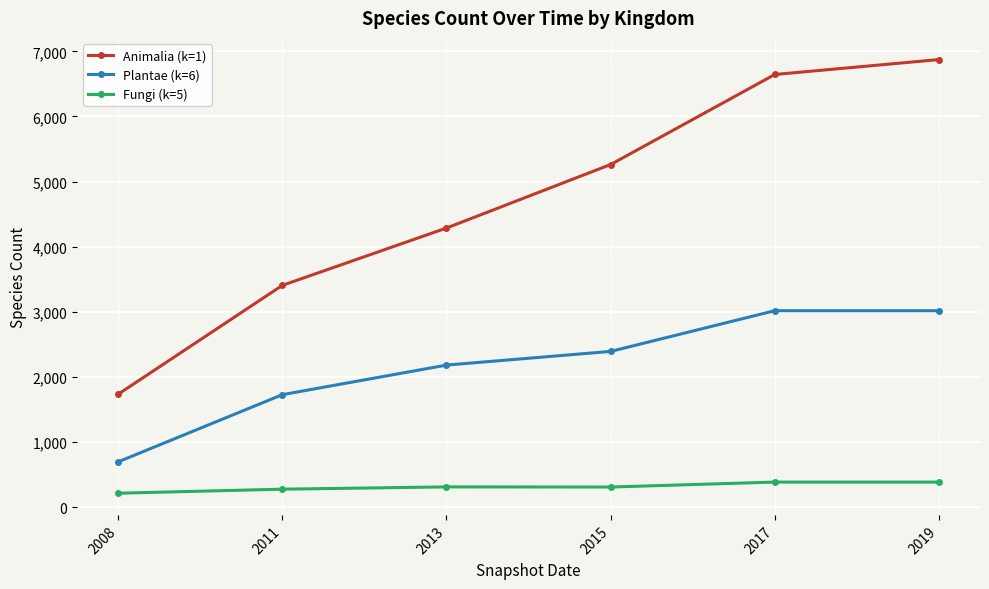

What is the minimum value shown in the chart?

216